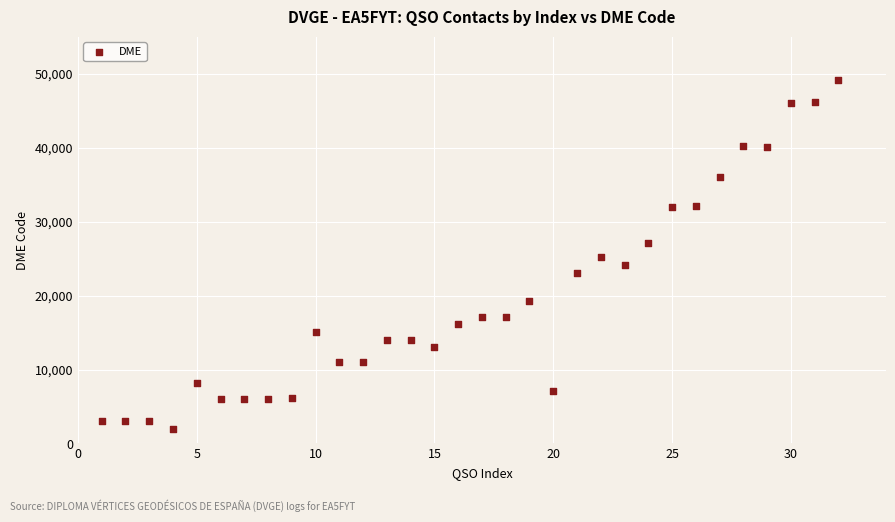

What is the range of Y values (max minus min)?

47158